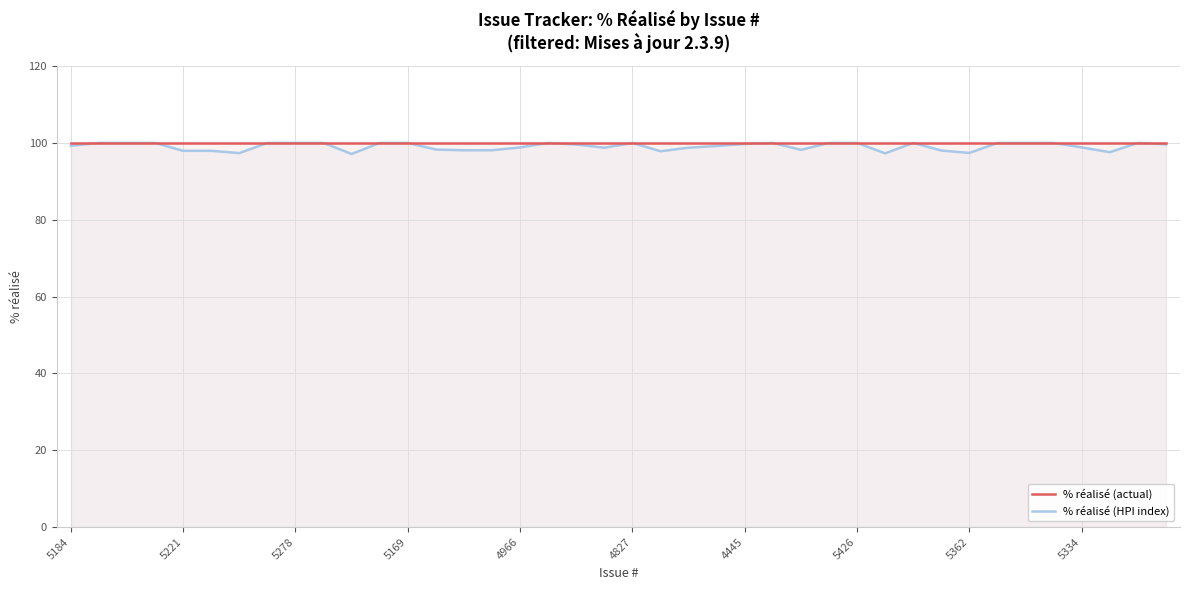

Which series has the widest spread of values?

% réalisé (HPI index)